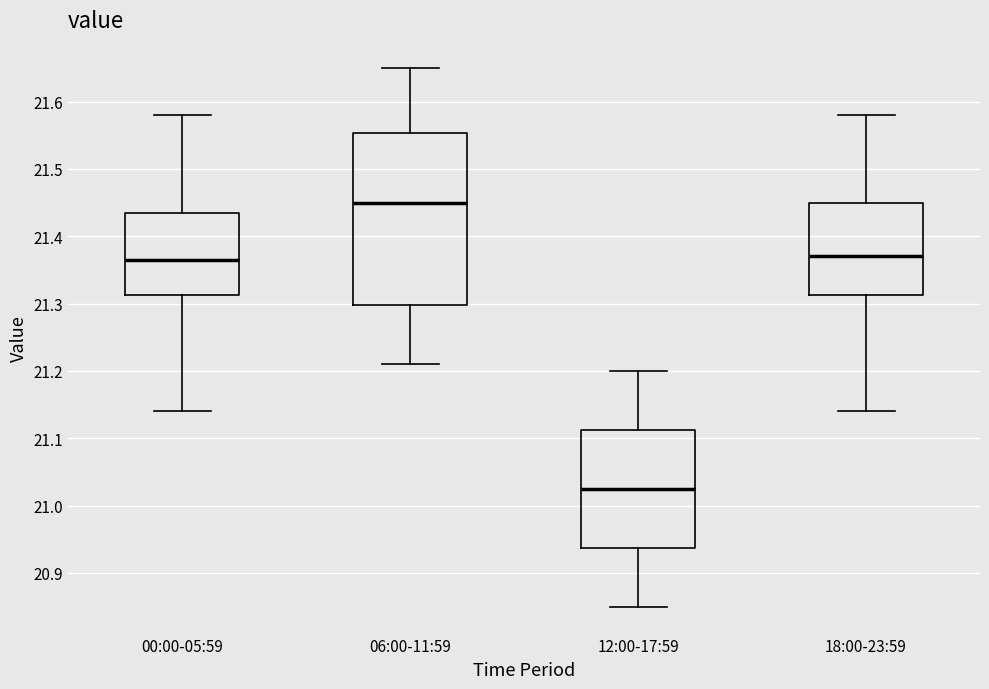

Reading left to right, read every box against the y-axis: the position of its median line, the range the box covers, and the ends of its whiskers. The values are not printed on the chart, so give them approximately, as read against the axis.

00:00-05:59: median 21.37, box 21.31 to 21.44, whiskers 21.14 to 21.58
06:00-11:59: median 21.45, box 21.30 to 21.55, whiskers 21.21 to 21.65
12:00-17:59: median 21.03, box 20.94 to 21.11, whiskers 20.85 to 21.20
18:00-23:59: median 21.37, box 21.31 to 21.45, whiskers 21.14 to 21.58